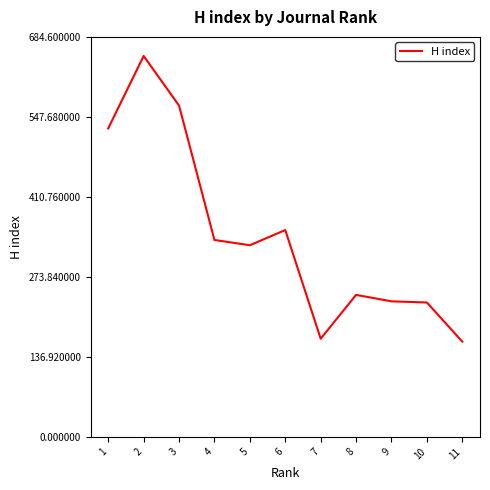

What is the greatest value displayed?

652